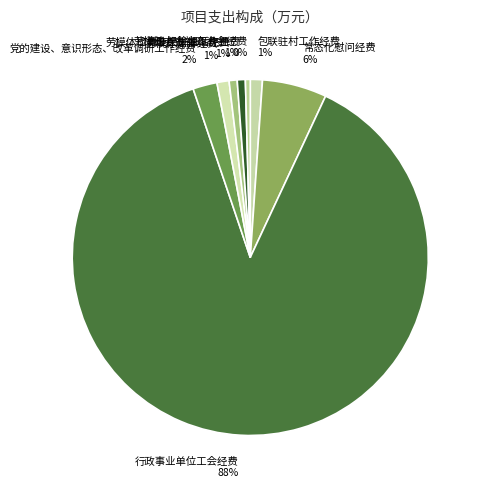

Is it true that 劳模体检费及荣誉津贴经费 is 11% of the pie?

False